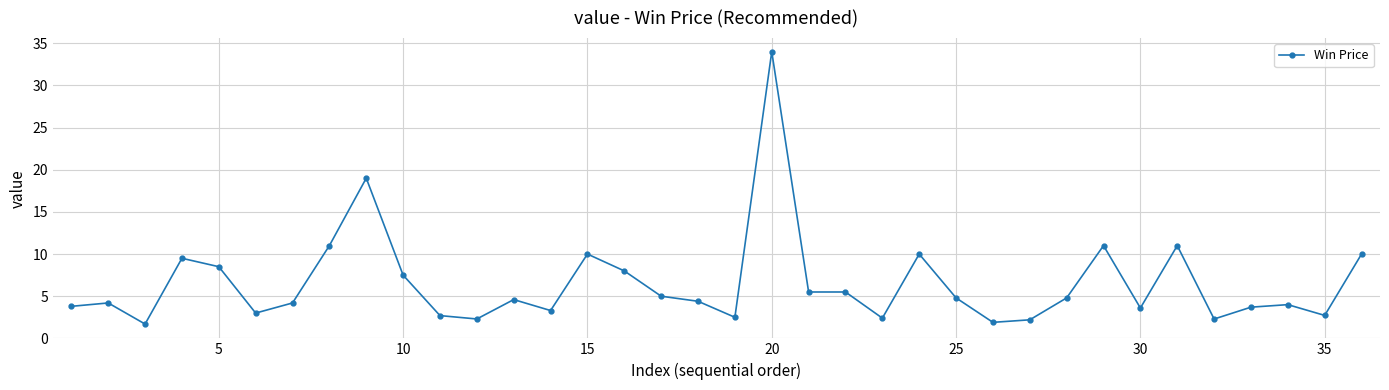

True or false: there are more than 2 points higher than both neighbors.

True